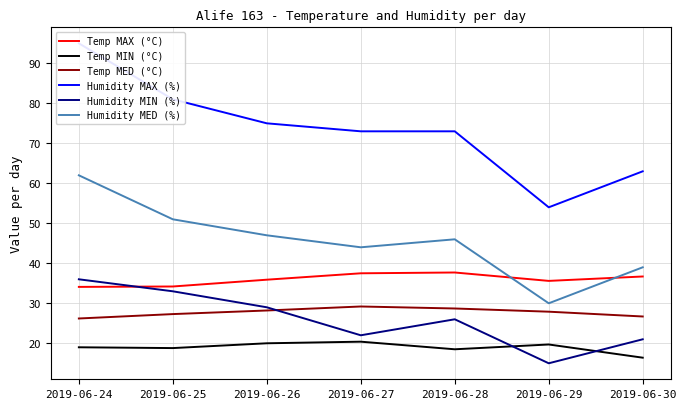

Where is the first local minimum for Humidity MAX (%)?

2019-06-29